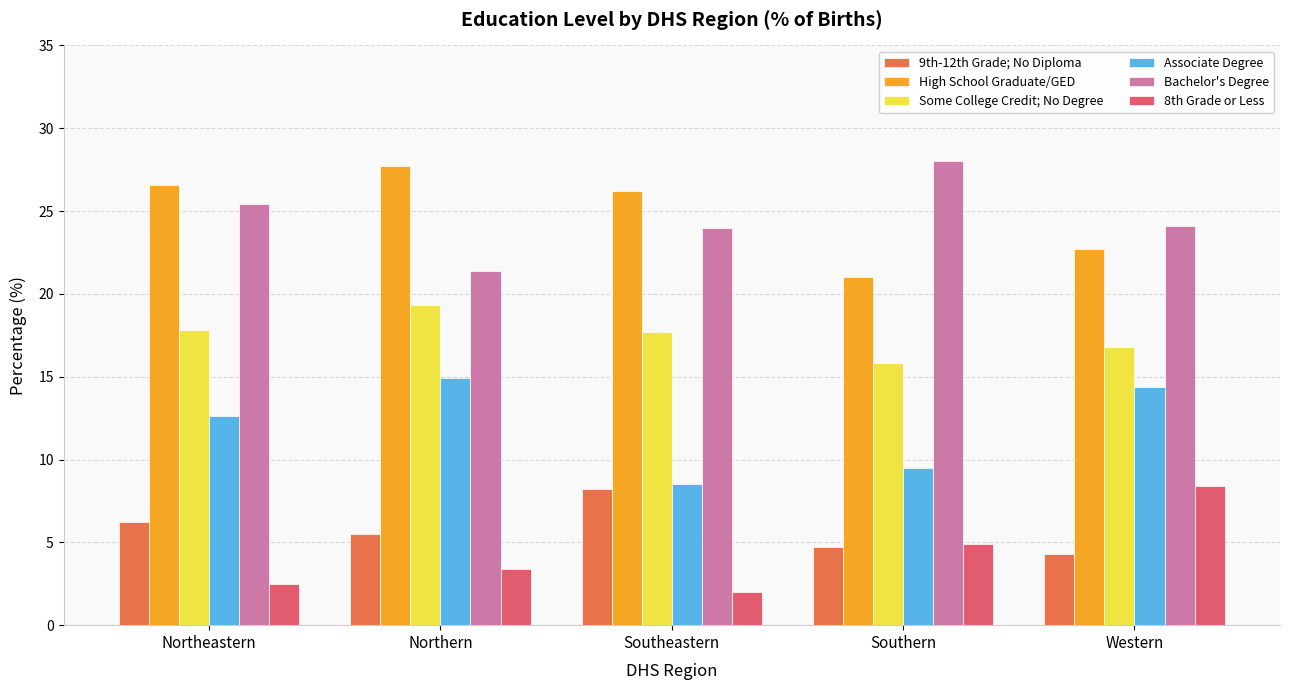

Which label corresponds to the largest value in the chart?

Southern